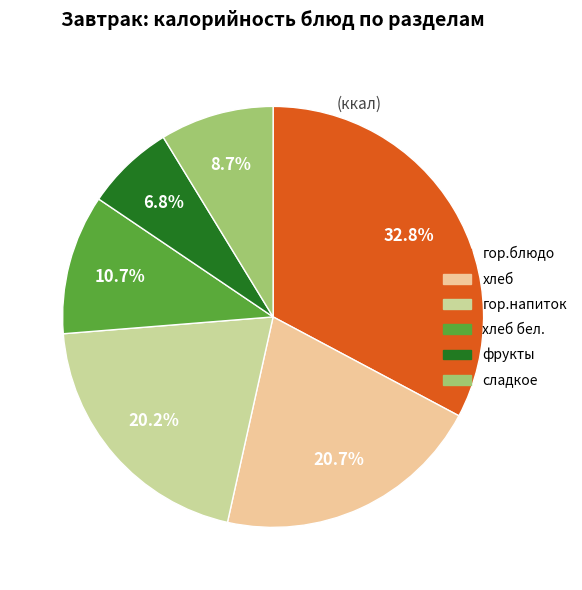

Which category has the smallest portion of the pie?

фрукты